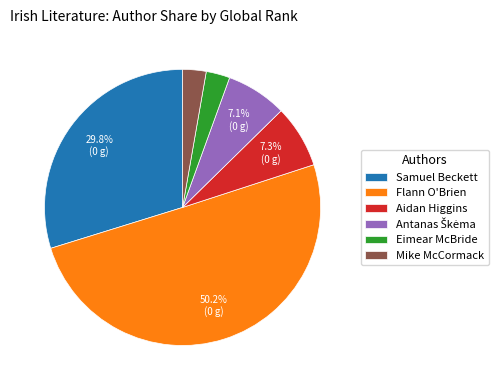

Is the sum of Mike McCormack and Aidan Higgins greater than half?

No